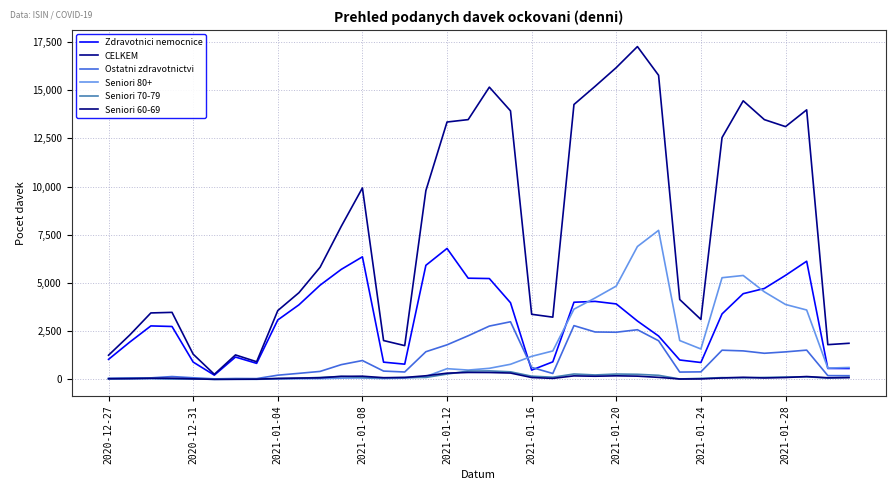

Does the chart display data point markers on the line(s)?

No